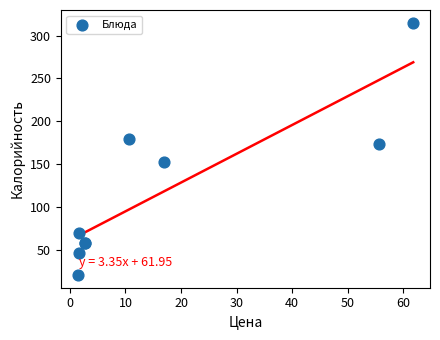

What Y value in the scatter plot is closest to 168?

173.7